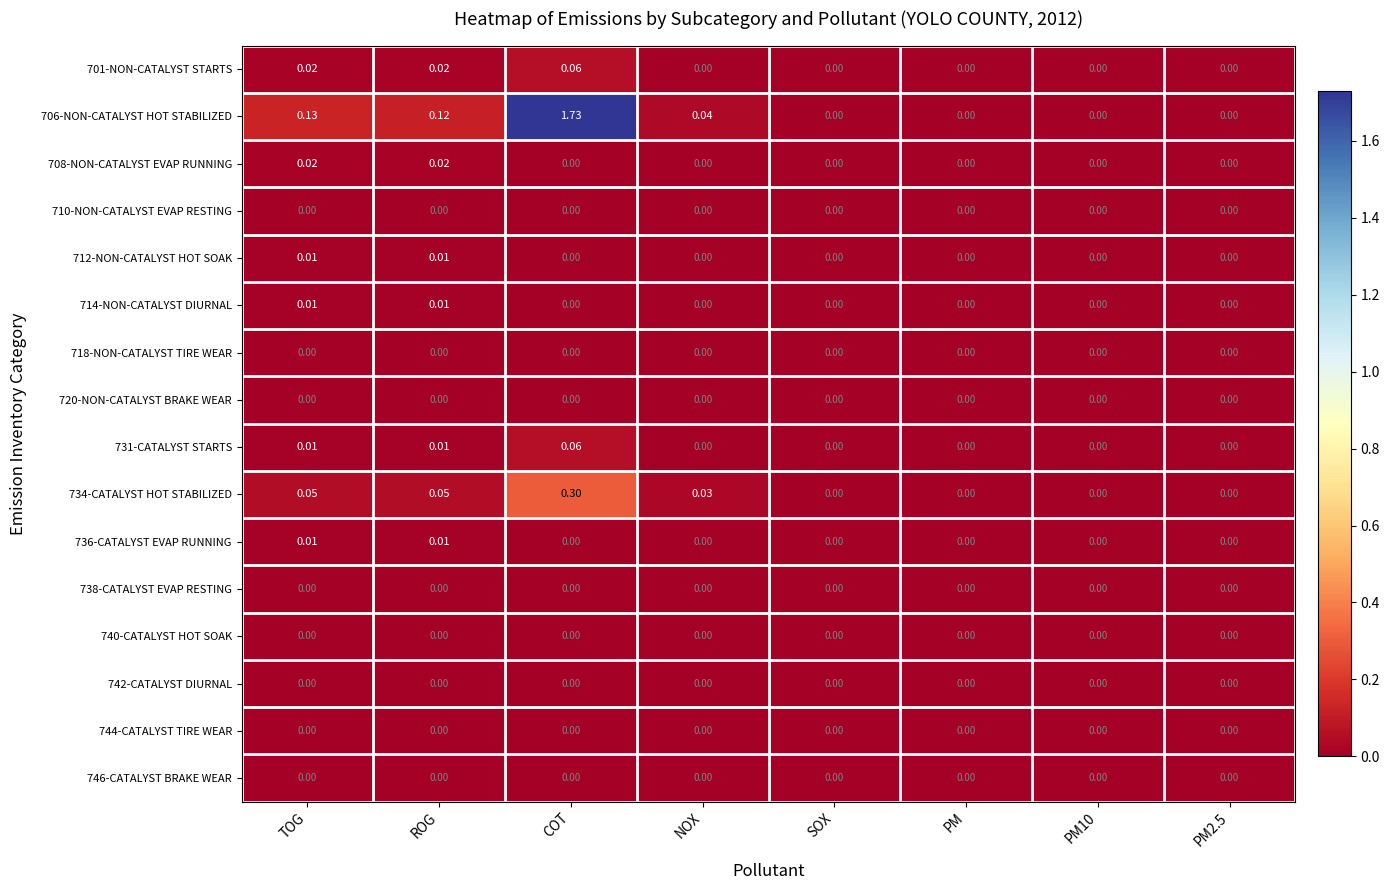

At which category is the sum across all series the highest?

COT